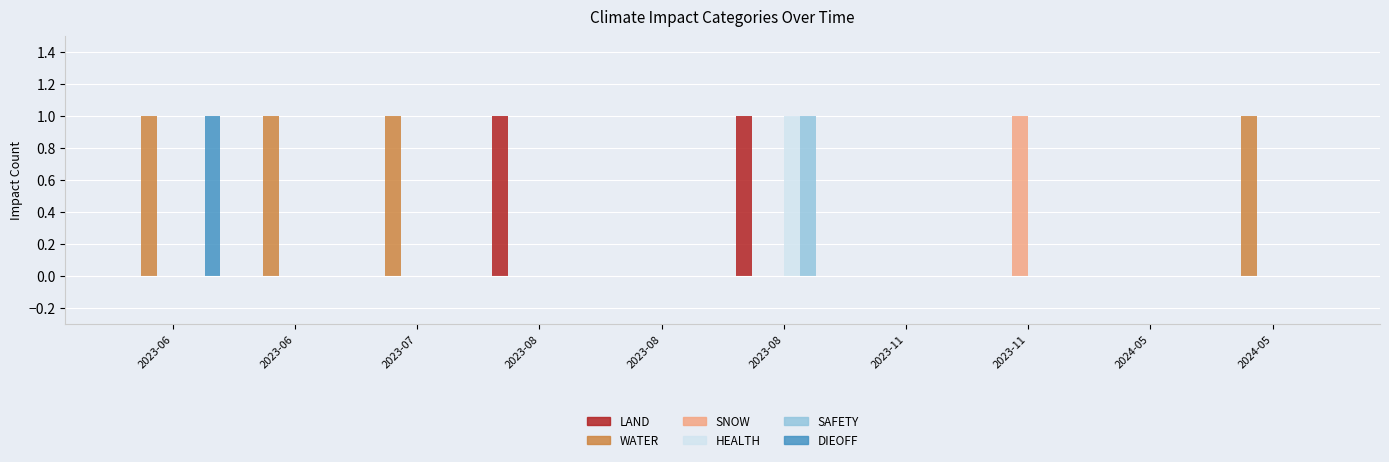

At which category is the sum across all series the highest?

2023-08